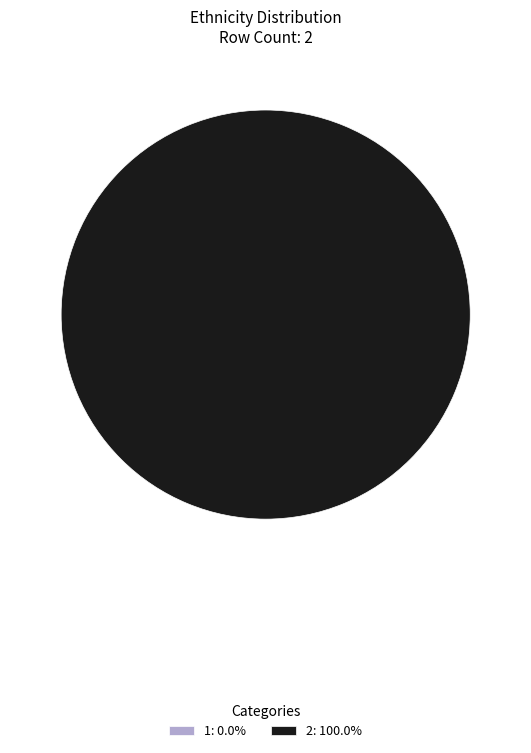

Count the number of slices in the pie.

2